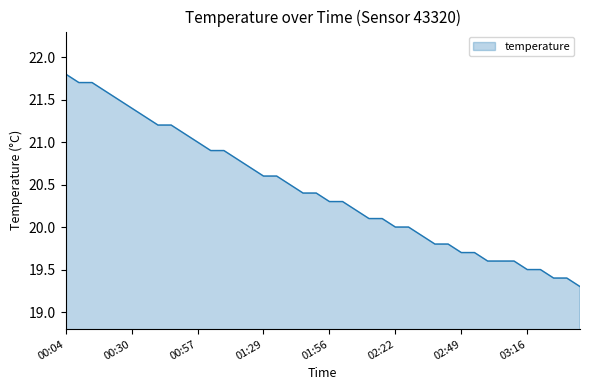

What is the minimum value shown in the chart?

19.3